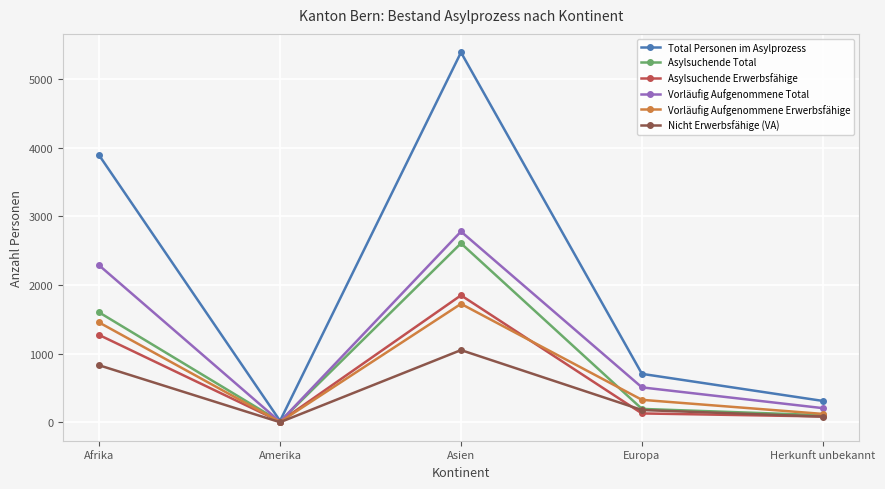

Reading right to left, what are all the values shown in this chart?

Total Personen im Asylprozess: 313	707	5386	23	3889
Asylsuchende Total: 105	197	2607	13	1602
Asylsuchende Erwerbsfähige: 87	131	1850	13	1273
Vorläufig Aufgenommene Total: 208	510	2779	10	2287
Vorläufig Aufgenommene Erwerbsfähige: 124	329	1726	7	1455
Nicht Erwerbsfähige (VA): 84	181	1053	3	832